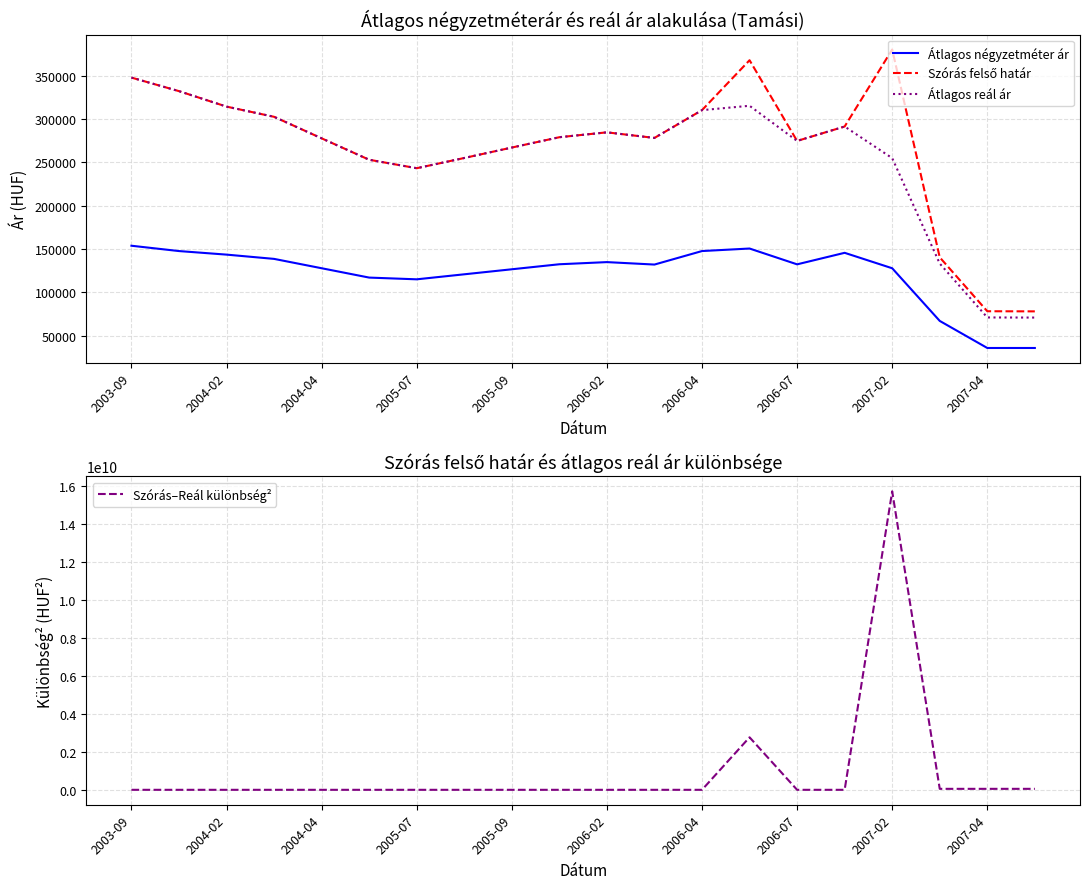

Where is Átlagos reál ár nearest to the value 209415?

2005-07